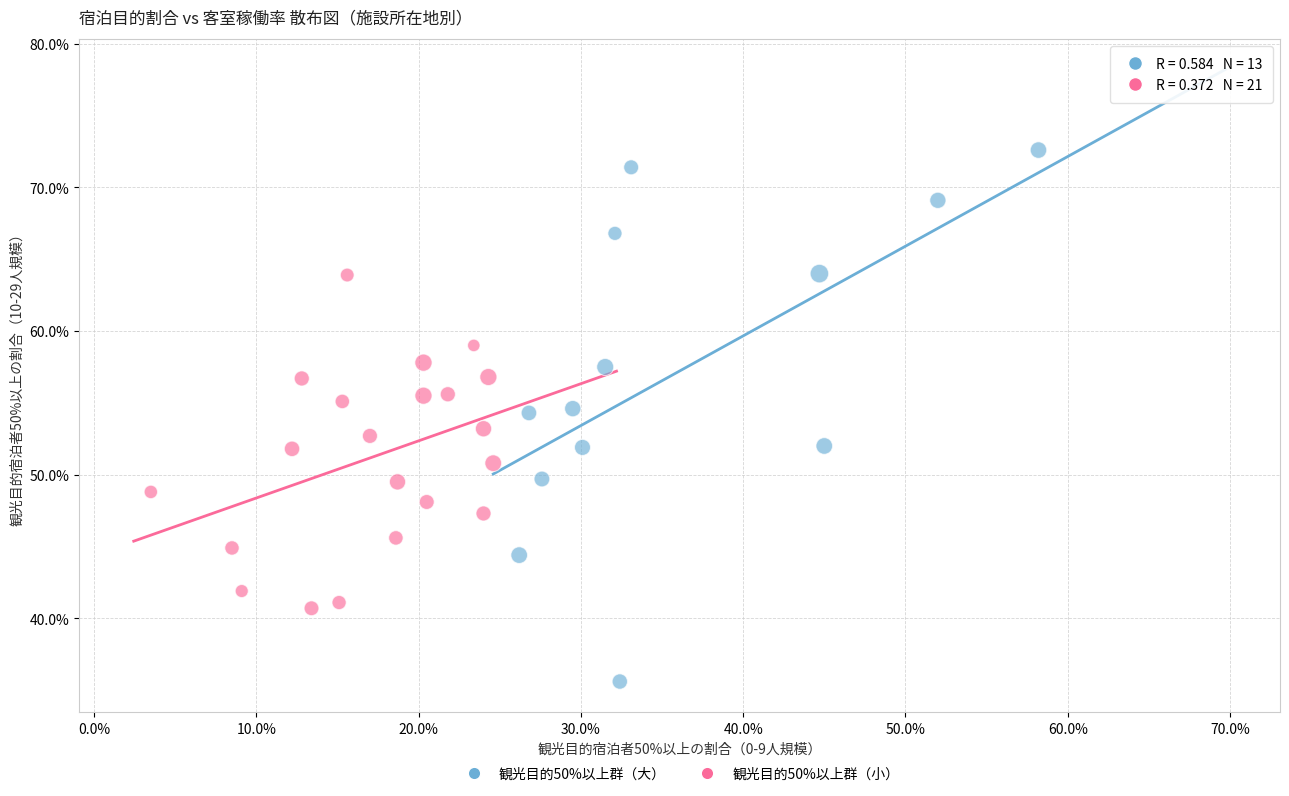

Which series contains the highest Y value?

観光目的50%以上群（大）